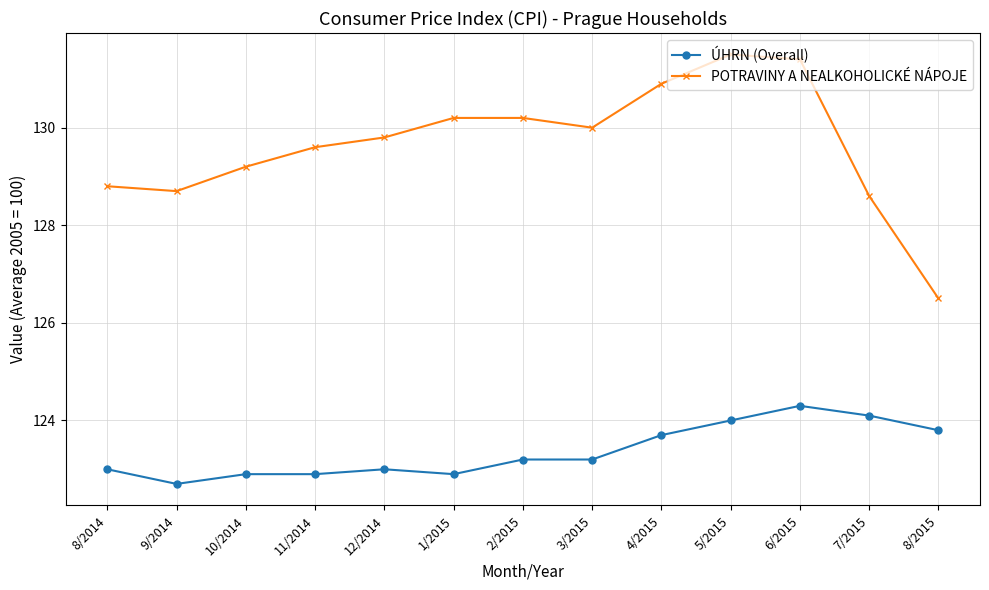

Which series has the largest range (max minus min)?

POTRAVINY A NEALKOHOLICKÉ NÁPOJE